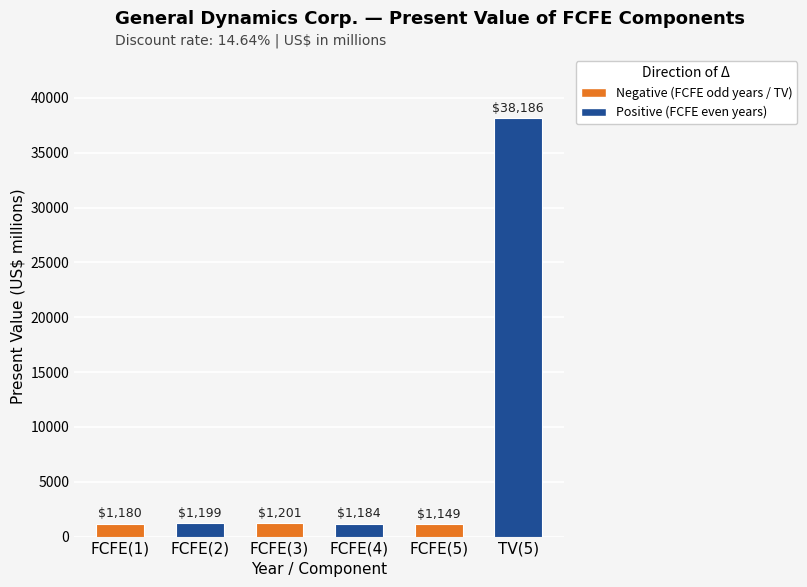

List the labels in order of value, largest first.

TV(5), FCFE(3), FCFE(2), FCFE(4), FCFE(1), FCFE(5)